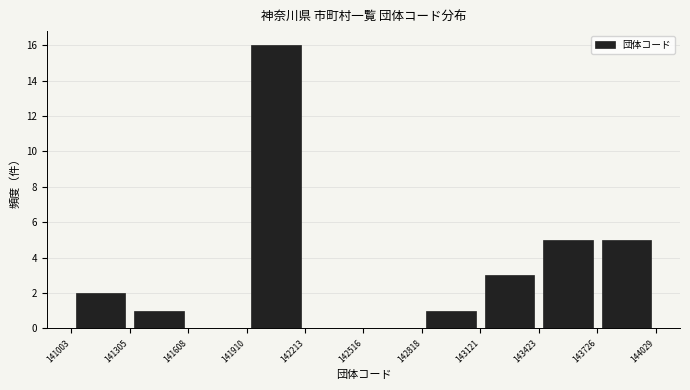

Reading left to right, list every bar in this chart as the range it spans on the x-axis followed by its height. The values are not printed on the chart, so give them approximately, as read against the axis.

141003 to 141305: 2
141305 to 141608: 1
141608 to 141910: 0
141910 to 142213: 16
142213 to 142516: 0
142516 to 142818: 0
142818 to 143121: 1
143121 to 143423: 3
143423 to 143726: 5
143726 to 144029: 5